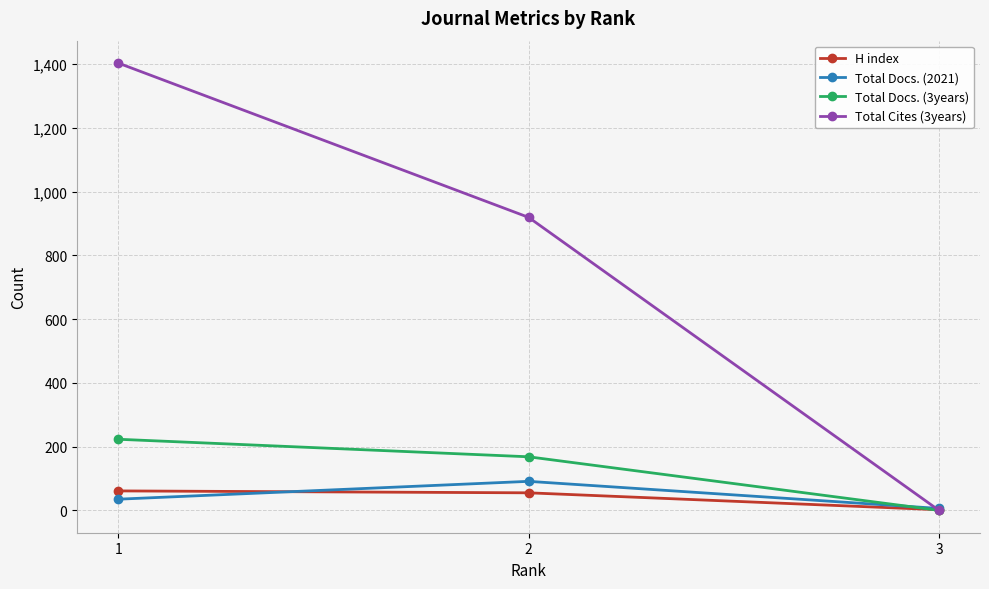

At which label does Total Docs. (3years) reach its peak?

1